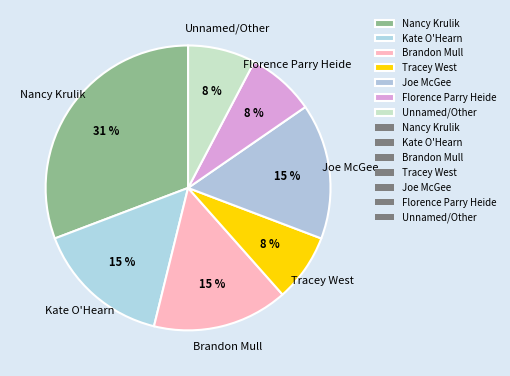

To the nearest percent, what is the difference between the largest and smallest slice percentages?

23%